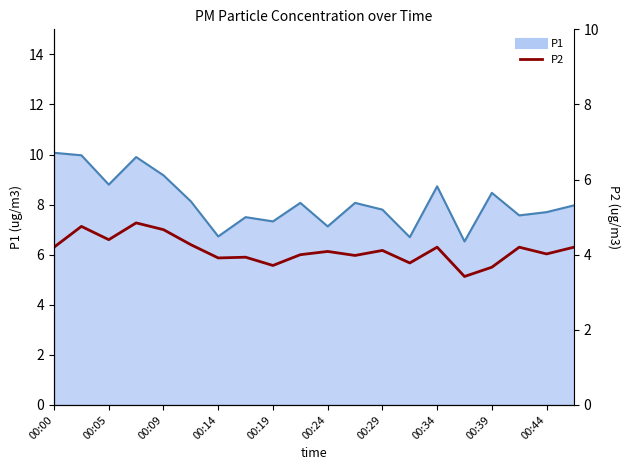

Count the number of categories in the chart.

20